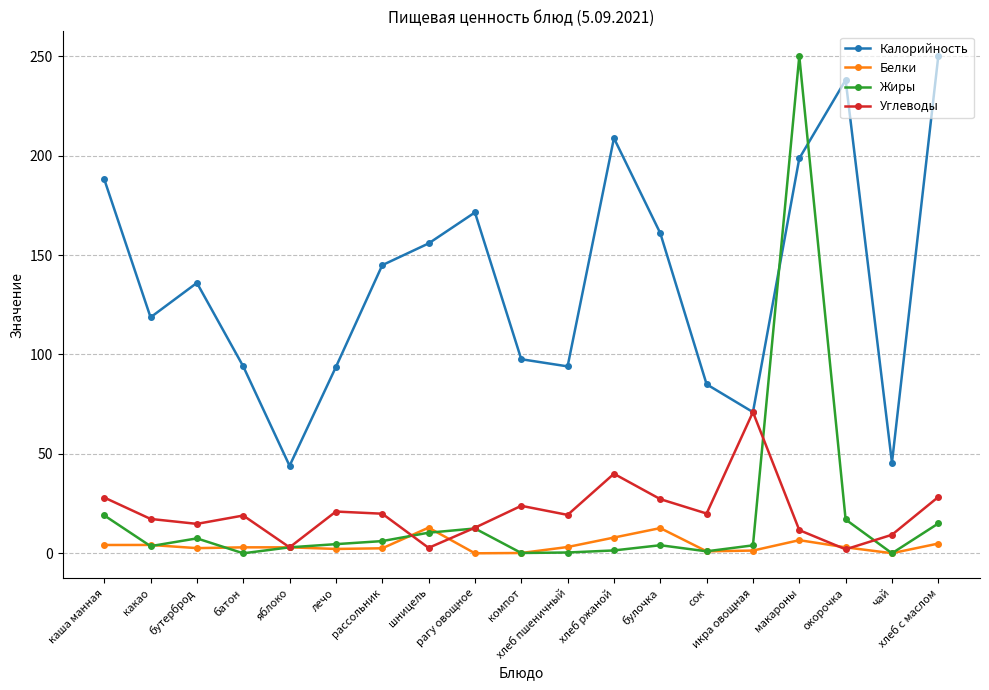

Which series has the largest range (max minus min)?

Жиры